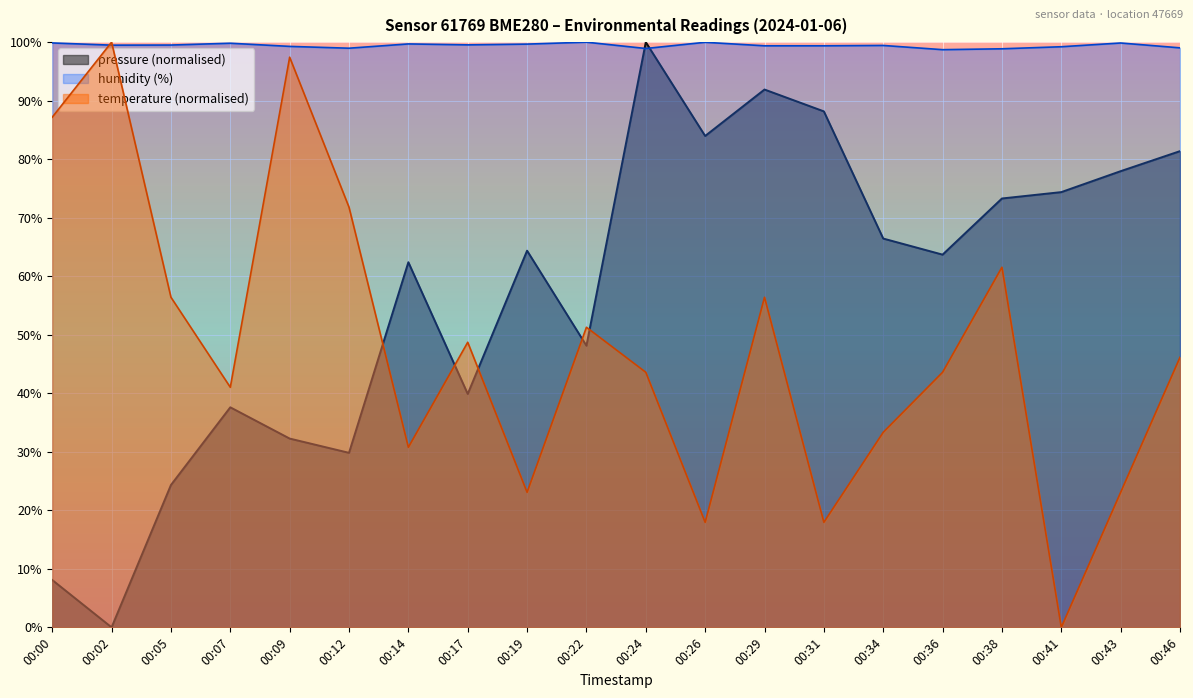

The value of temperature at 00:31 is 17.9. True or false?

True